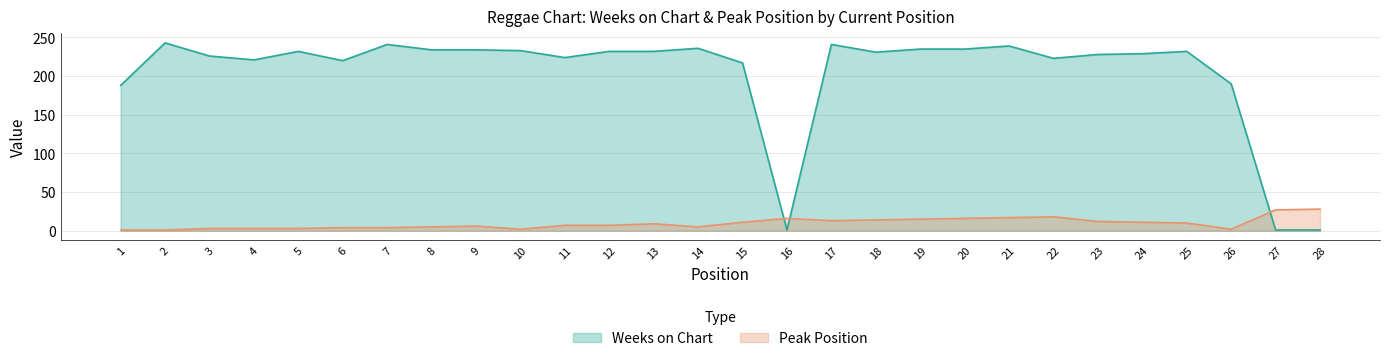

At which label is Weeks on Chart closest to 122?

1